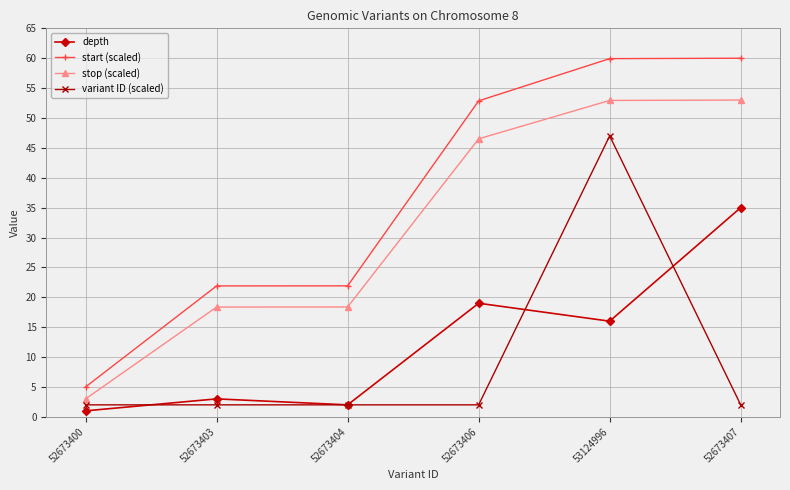

At which category does depth reach its first local peak?

52673403